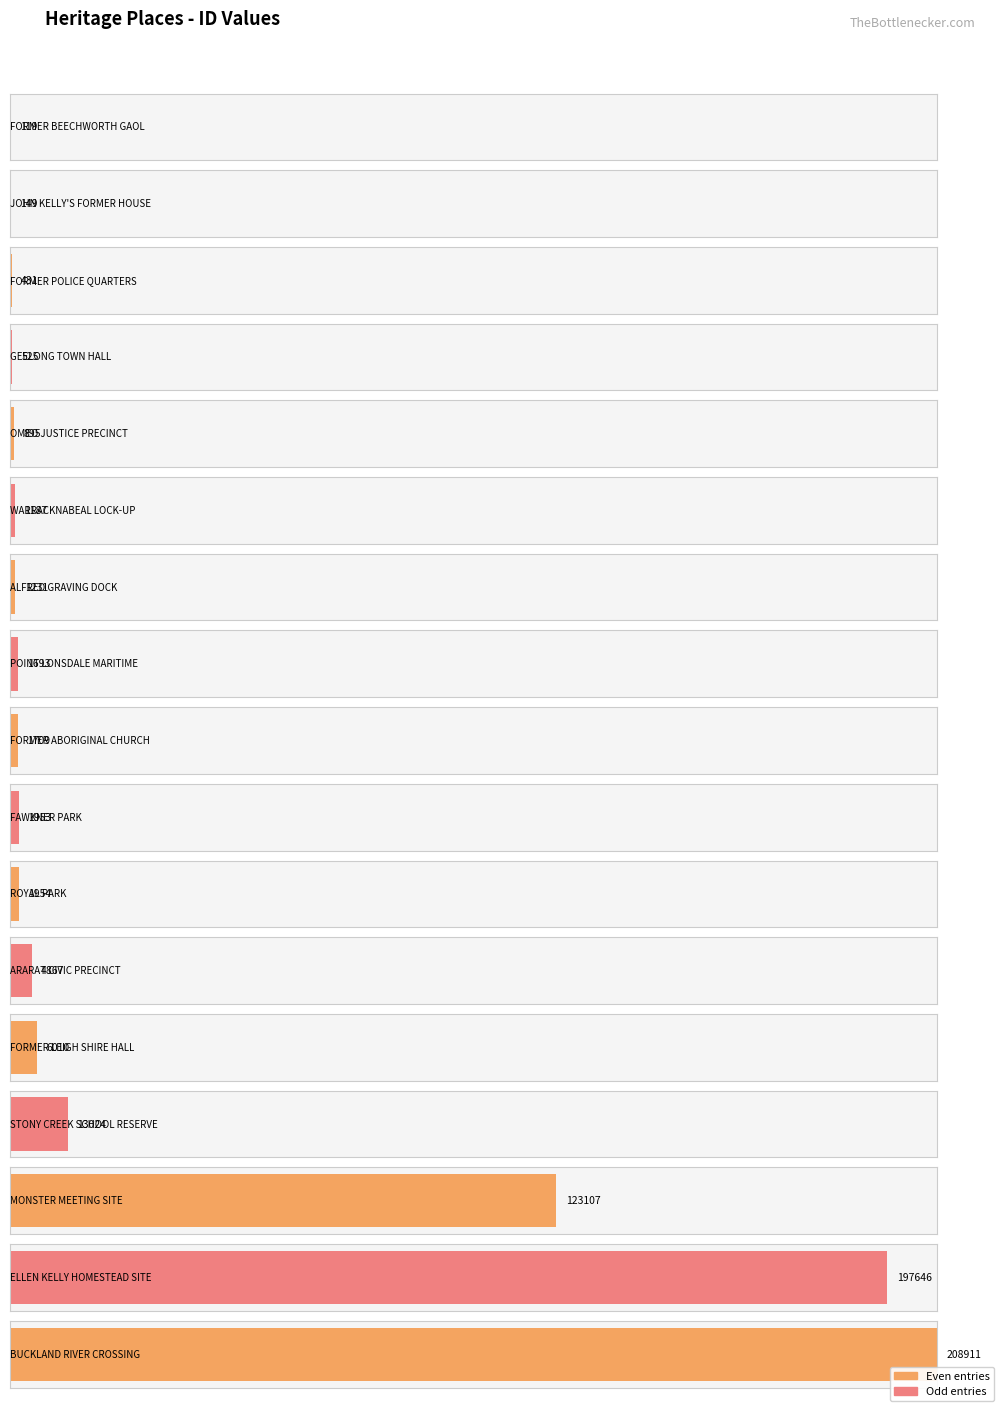

How many data points are less than 1709?

8